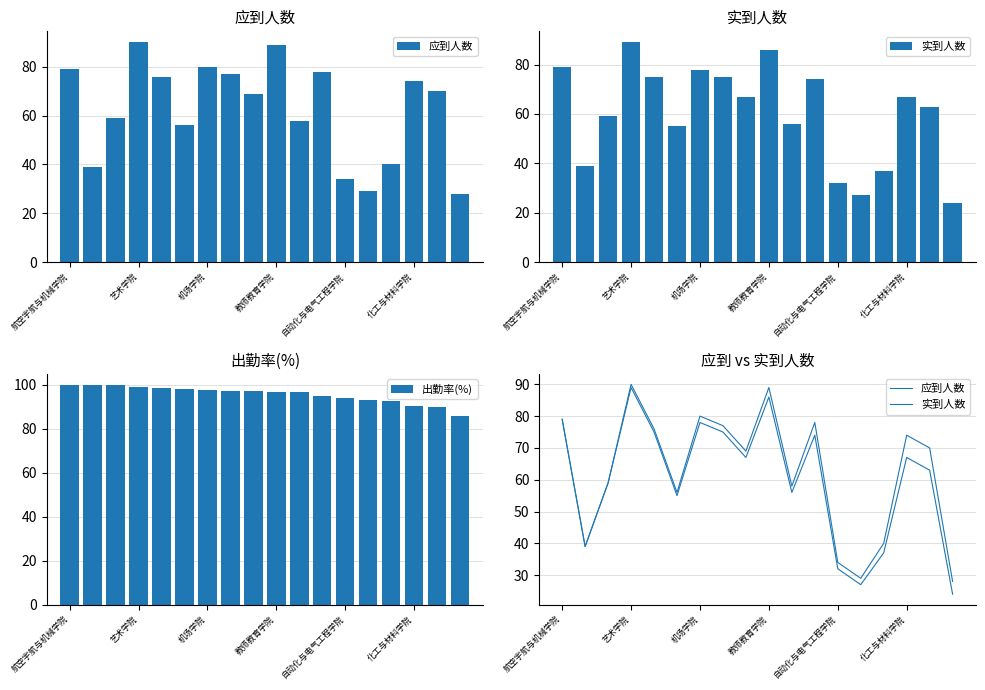

What is the difference between the second highest and second lowest values in the 出勤率(%) series?

10.0